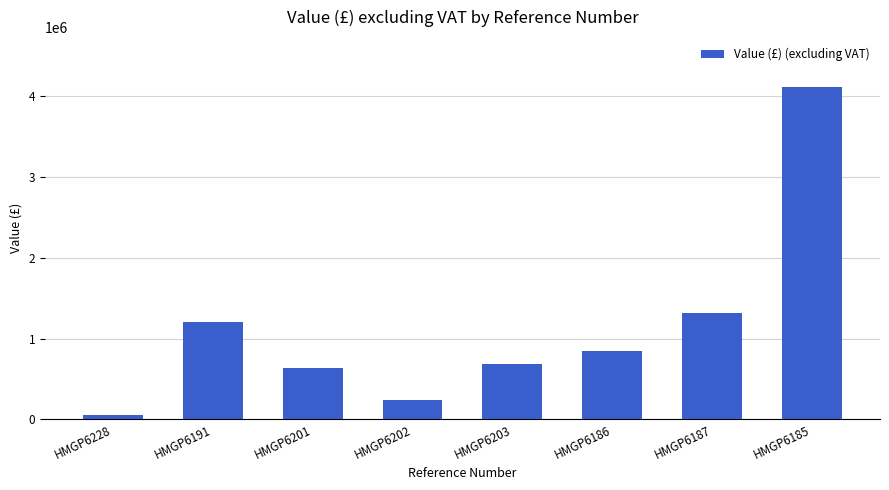

Reading left to right, extract all data points from this chart.

HMGP6228=47183	HMGP6191=1200000	HMGP6201=634555	HMGP6202=235950	HMGP6203=680000	HMGP6186=851113	HMGP6187=1317335	HMGP6185=4116595